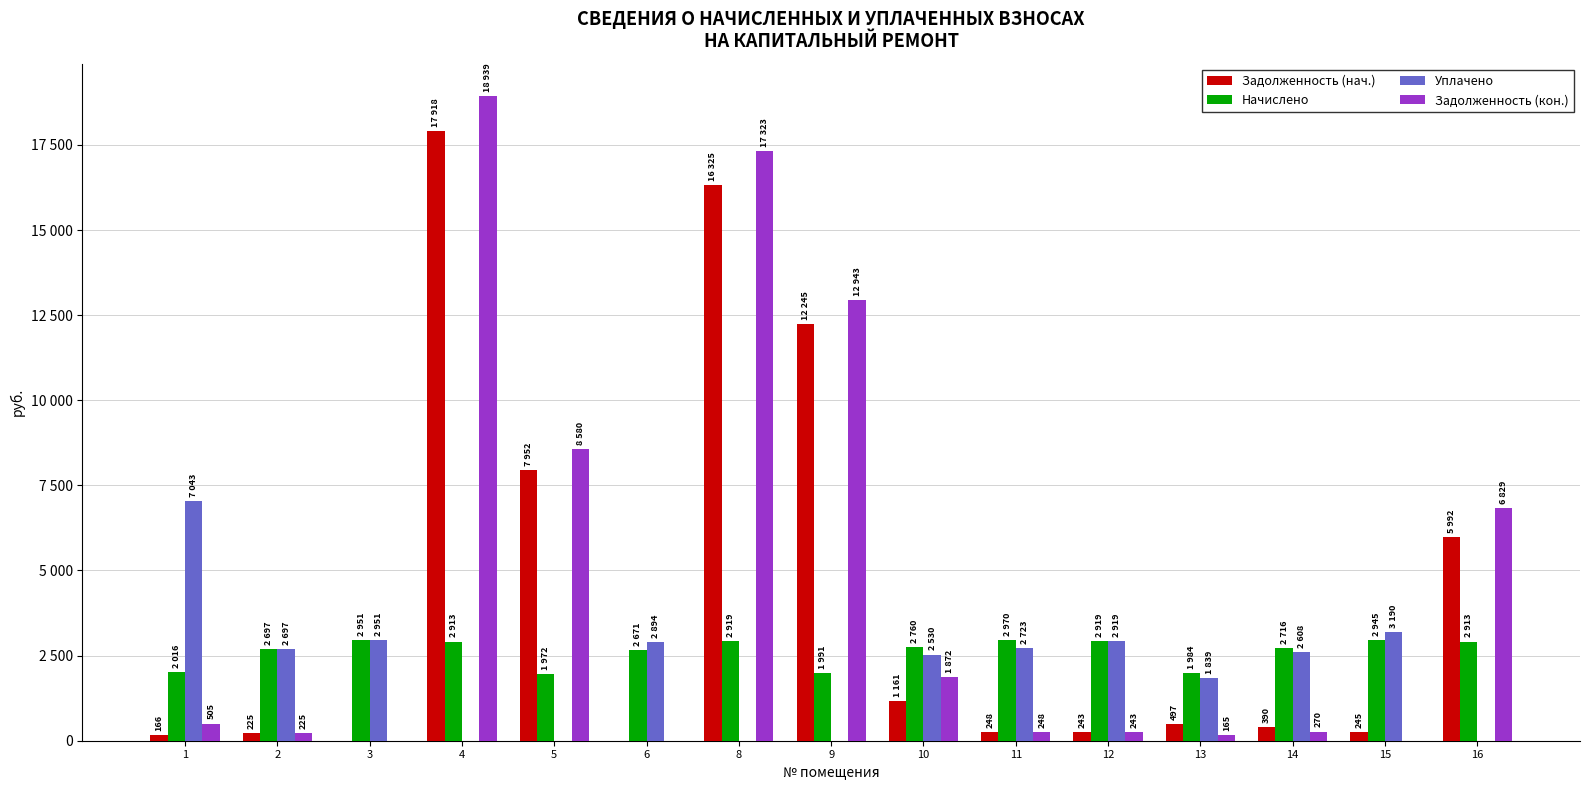

What is the value of the Задолженность (нач.) bar at the 1st from the left?

166.5